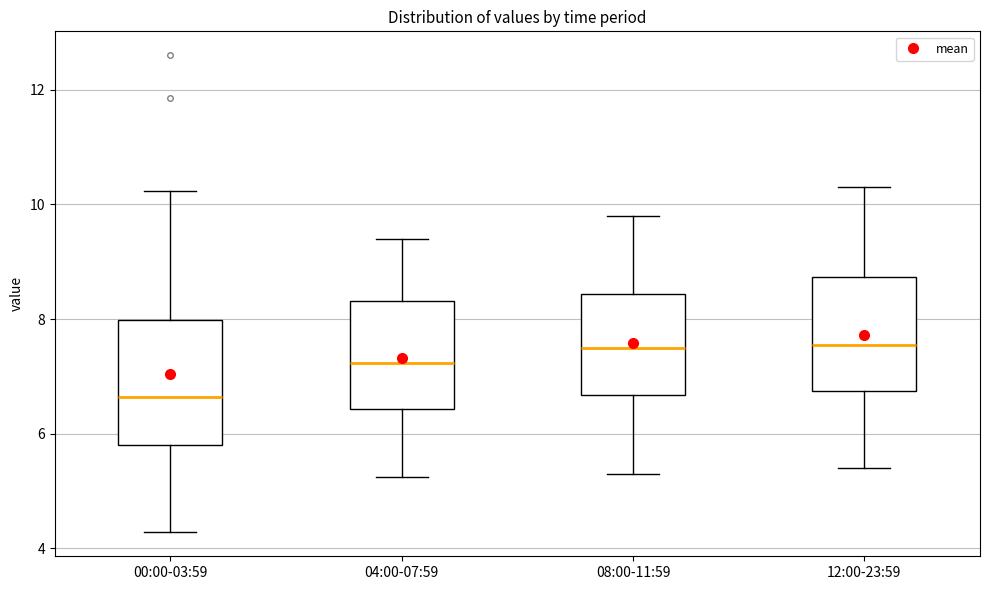

Where does the upper whisker of the box for 12:00-23:59 end on the y-axis? The values are not printed on the chart, so give them approximately, as read against the axis.

10.4